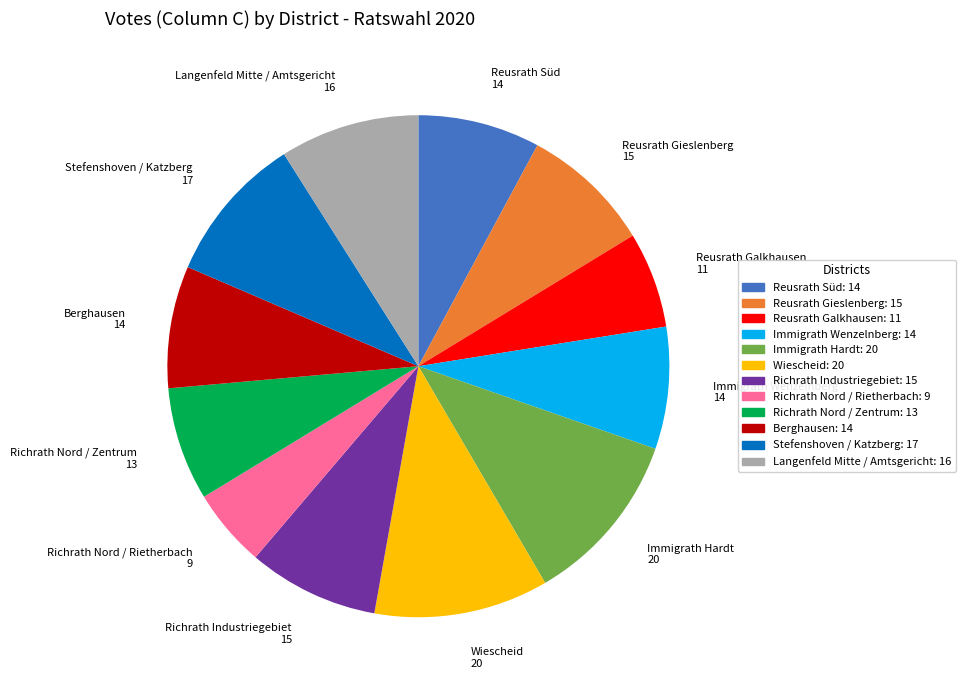

Which has a higher value, Reusrath Gieslenberg or Richrath Nord / Zentrum?

Reusrath Gieslenberg